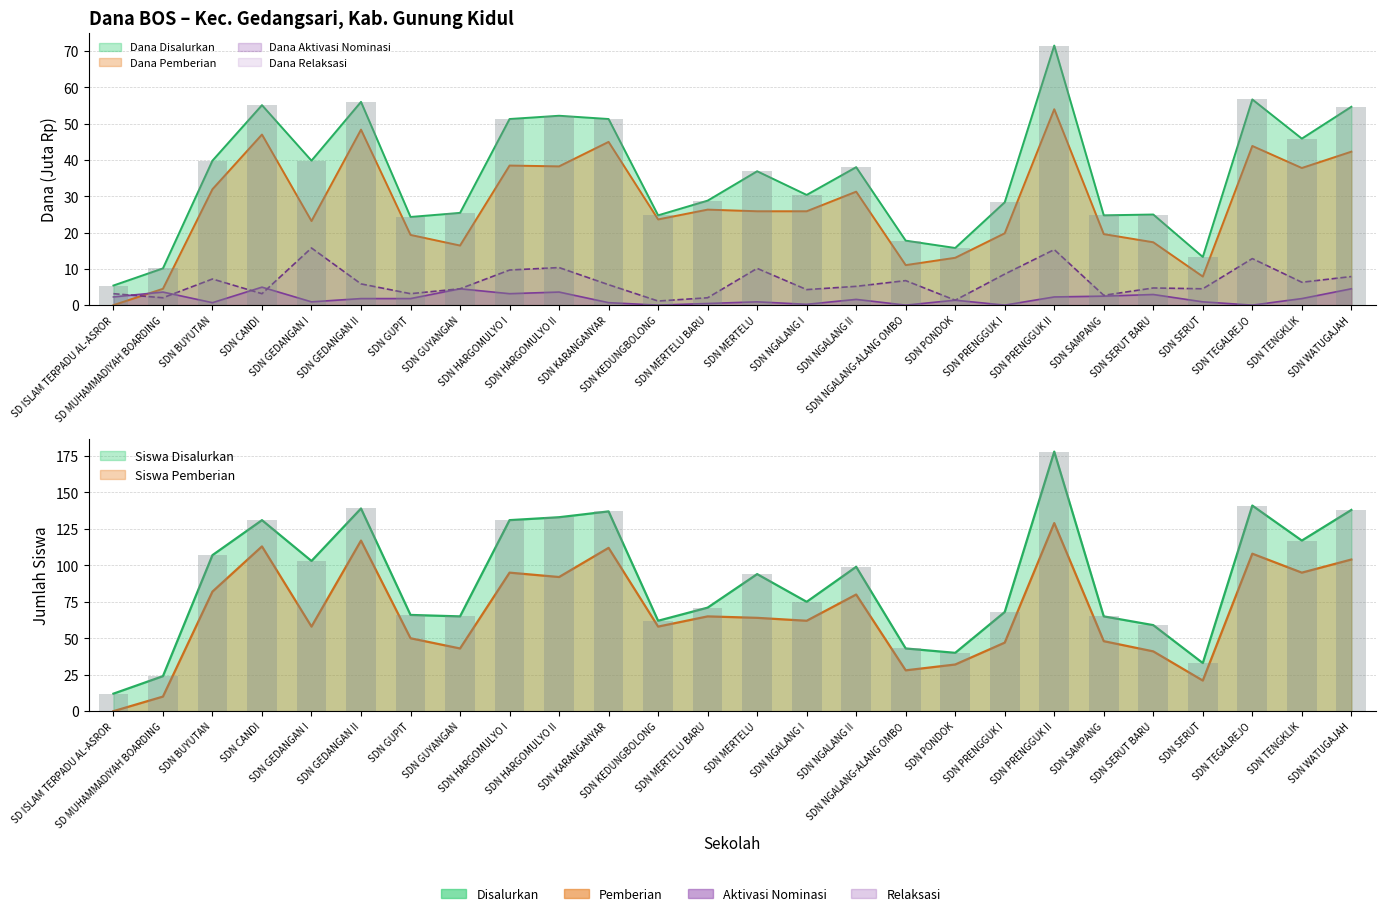

Rank the categories by Dana Disalurkan value from highest to lowest.

SDN PRENGGUK II, SDN TEGALREJO, SDN GEDANGAN II, SDN CANDI, SDN WATUGAJAH, SDN HARGOMULYO II, SDN HARGOMULYO I, SDN KARANGANYAR, SDN TENGKLIK, SDN BUYUTAN, SDN GEDANGAN I, SDN NGALANG II, SDN MERTELU, SDN NGALANG I, SDN MERTELU BARU, SDN PRENGGUK I, SDN GUYANGAN, SDN SERUT BARU, SDN KEDUNGBOLONG, SDN SAMPANG, SDN GUPIT, SDN NGALANG-ALANG OMBO, SDN PONDOK, SDN SERUT, SD MUHAMMADIYAH BOARDING, SD ISLAM TERPADU AL-ASROR